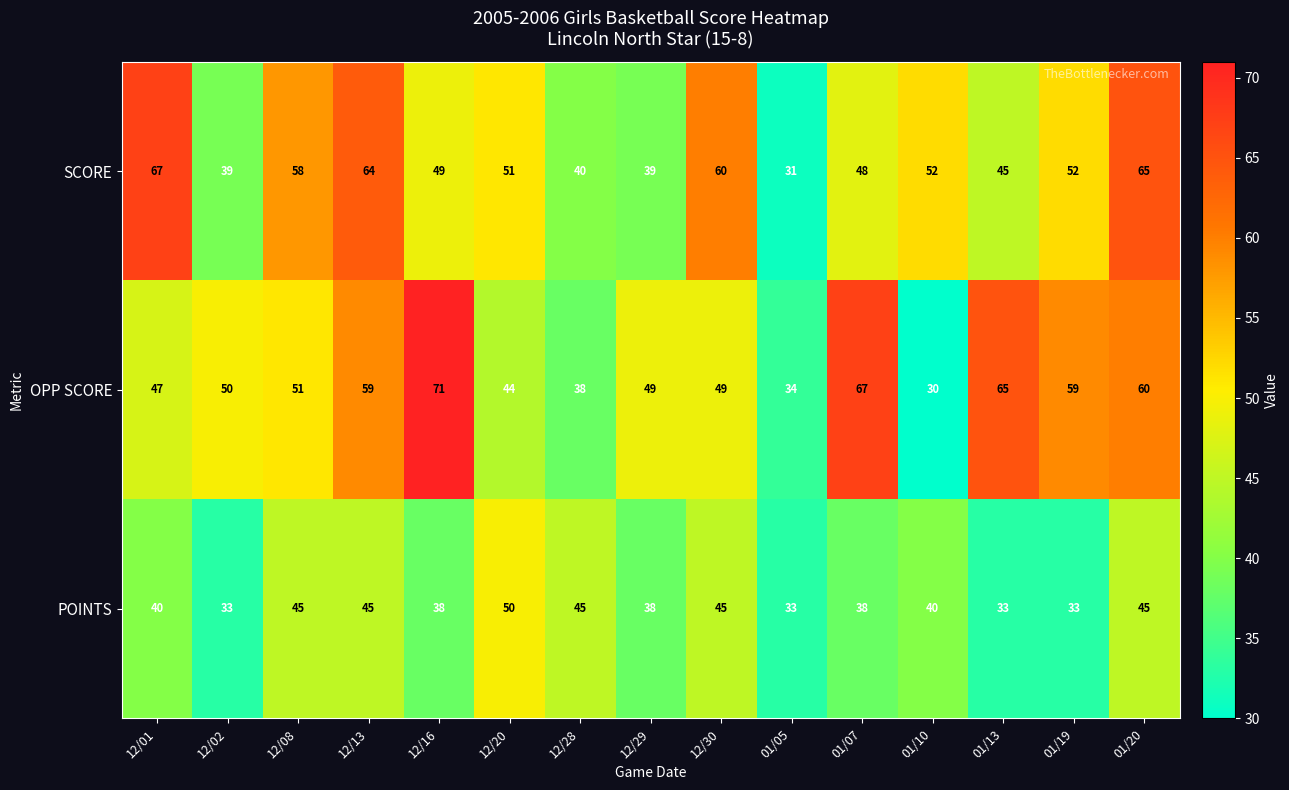

At which category is the sum across all series the highest?

01/20